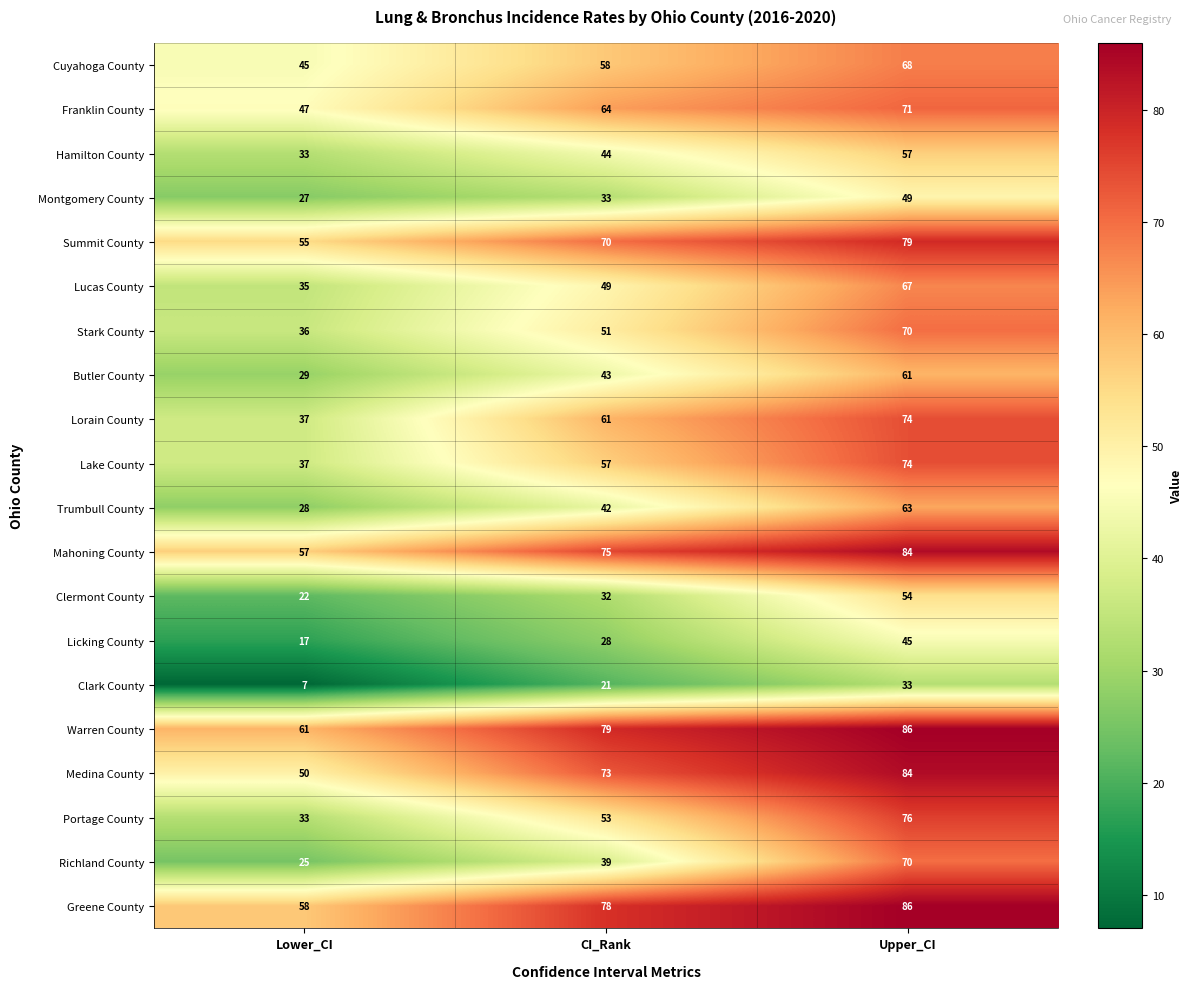

The Licking County series shows 45 at Upper_CI. True or false?

True